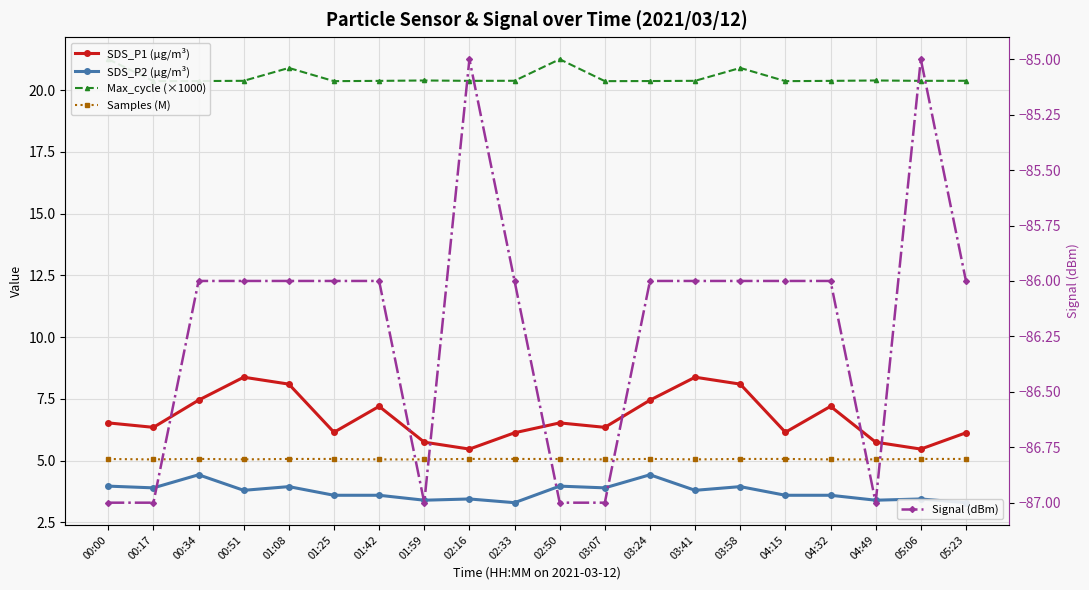

How many interior local peaks does the SDS_P2 (µg/m³) series have?

7